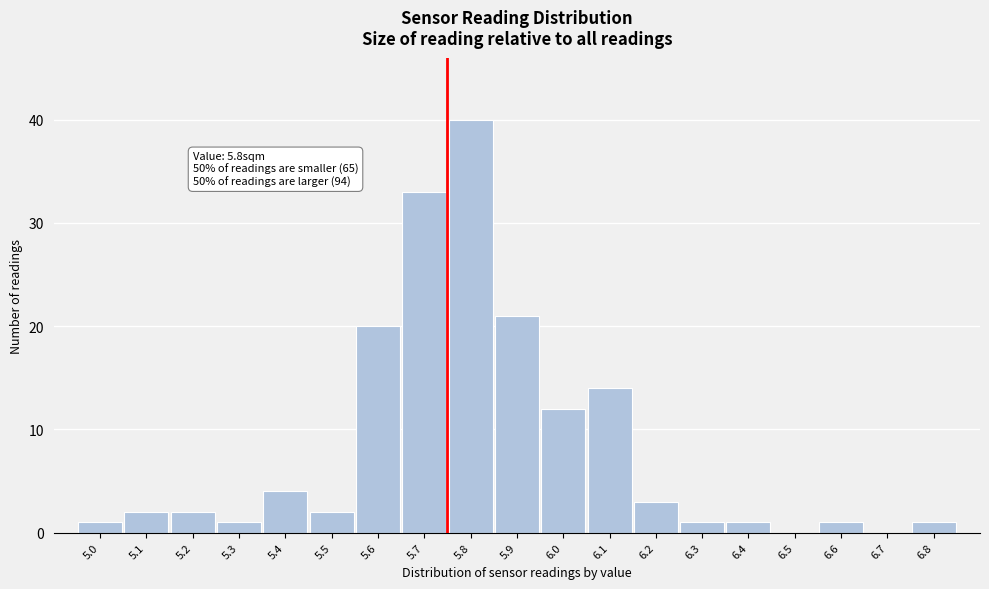

Reading left to right, extract all data points from this chart.

5.0=1	5.1=2	5.2=2	5.3=1	5.4=4	5.5=2	5.6=20	5.7=33	5.8=40	5.9=21	6.0=12	6.1=14	6.2=3	6.3=1	6.4=1	6.5=0	6.6=1	6.7=0	6.8=1